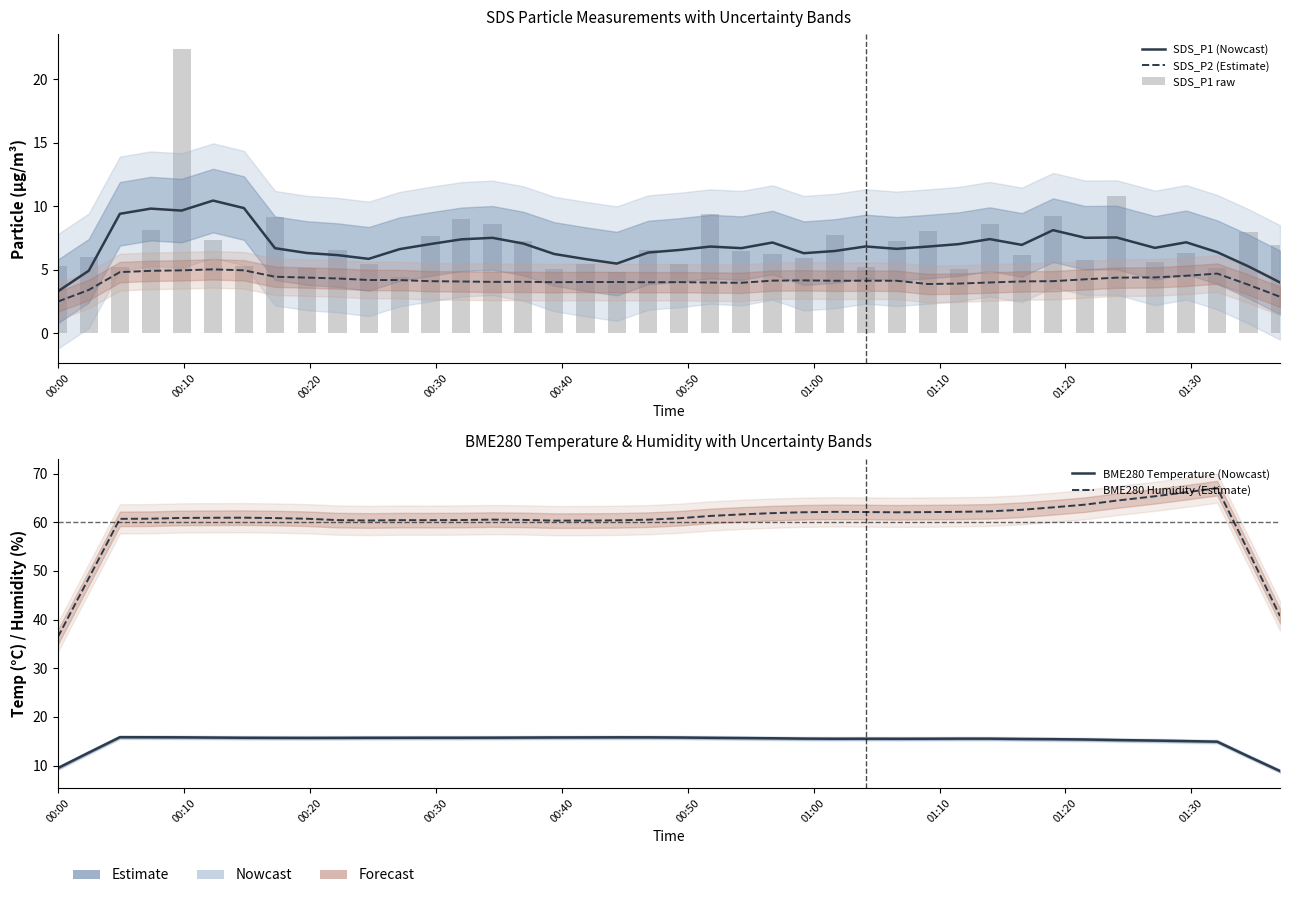

List the series in order of their peak value, lowest first.

SDS_P2 (Estimate), SDS_P1 (Nowcast), BME280 Temperature (Nowcast), SDS_P1 raw, BME280 Humidity (Estimate)